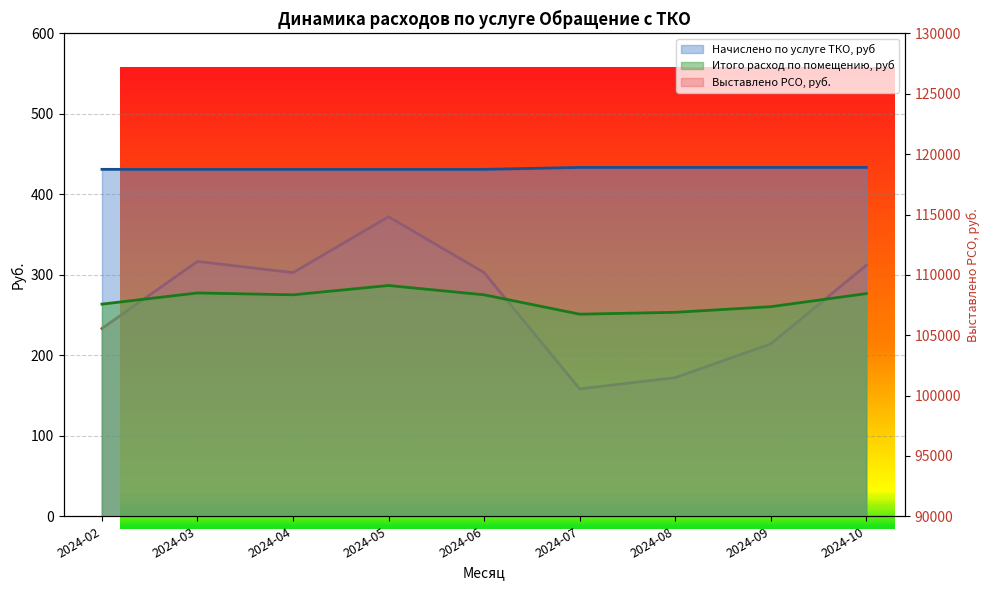

Is it true that Выставлено РСО, руб. equals 63.6 at 2024-02?

False